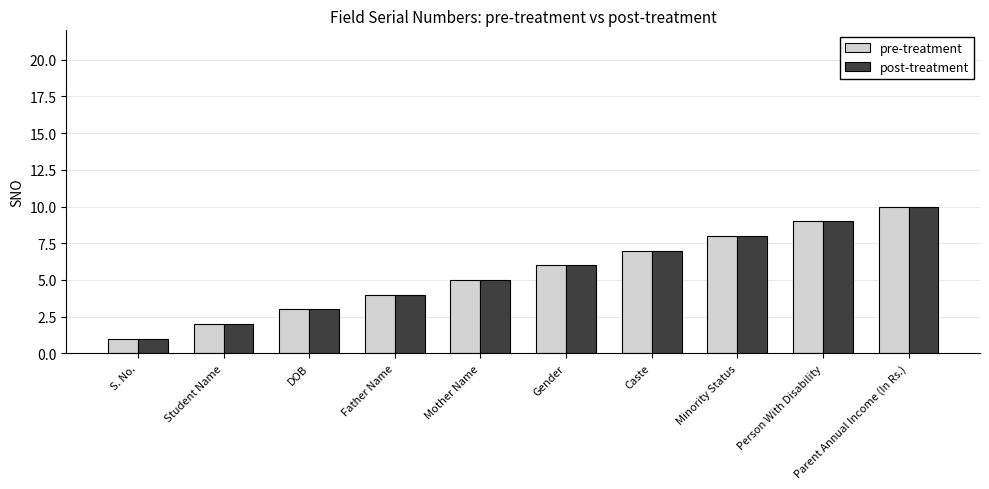

Is the value of post-treatment at DOB greater than the value of pre-treatment at Parent Annual Income (In Rs.)?

No